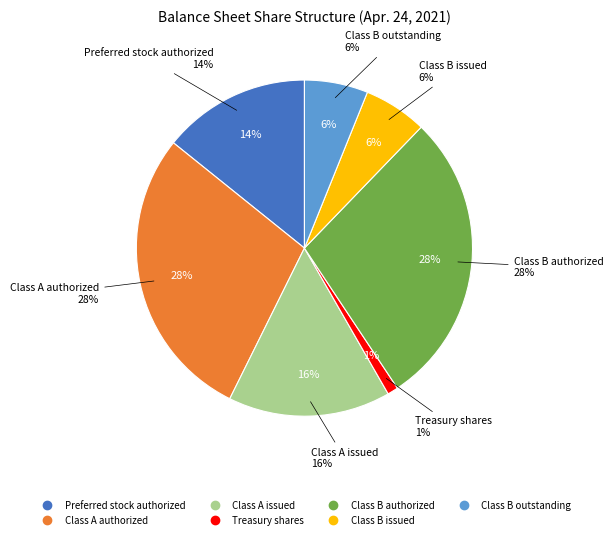

Which category has the smallest portion of the pie?

Treasury shares